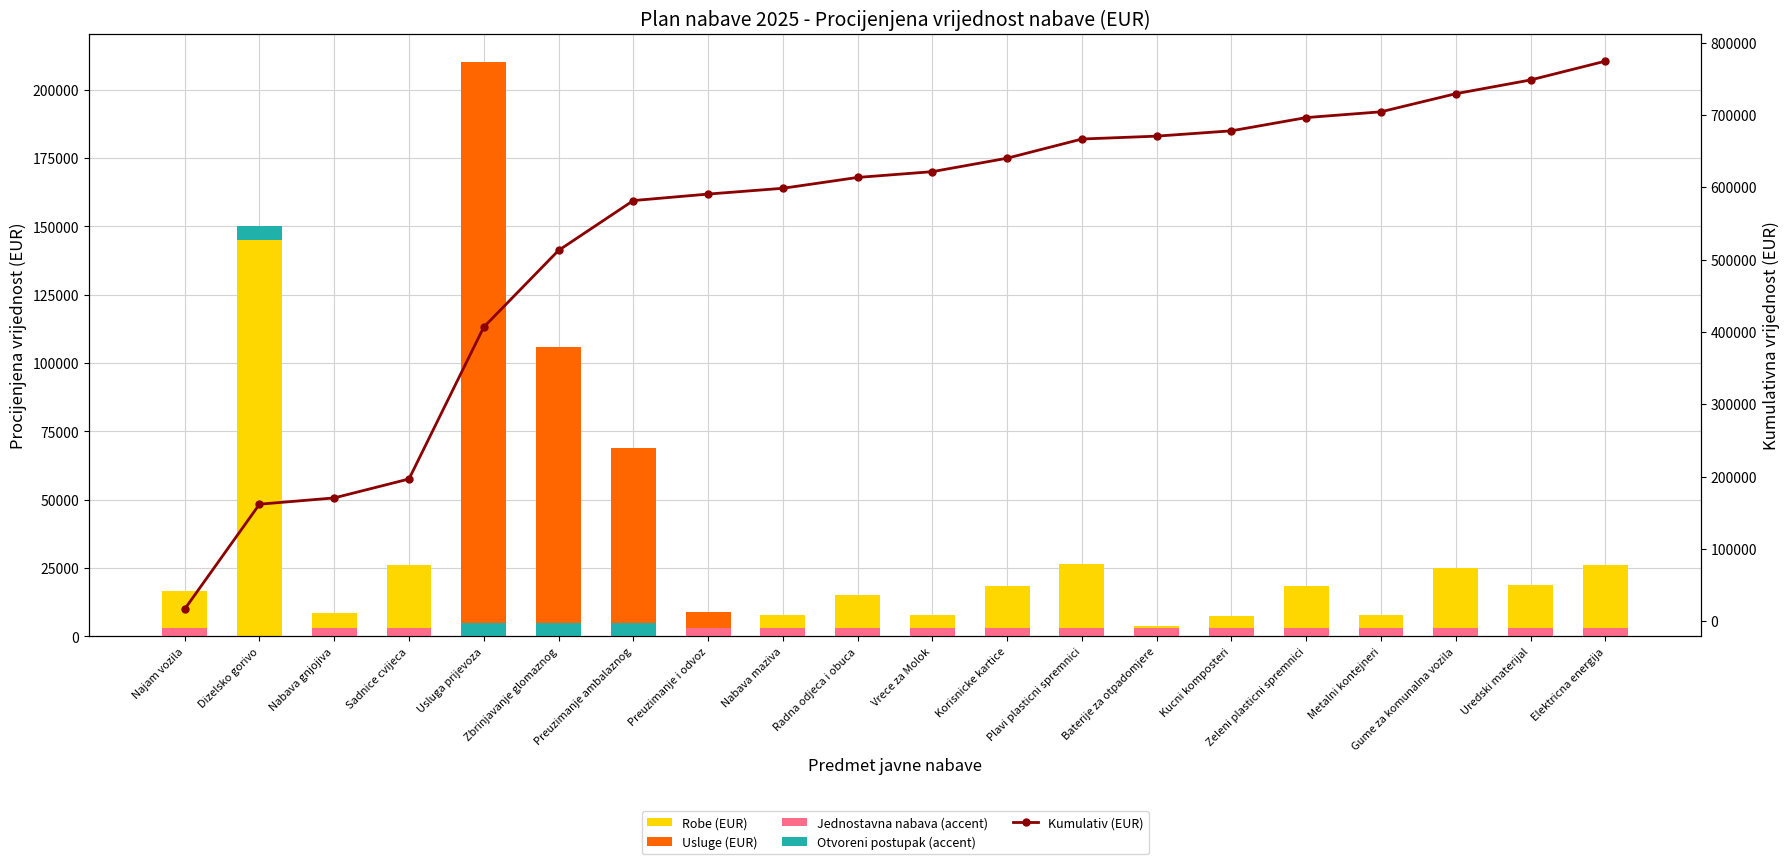

What is the difference between the second highest and second lowest values in the Kumulativ (EUR) series?

586537